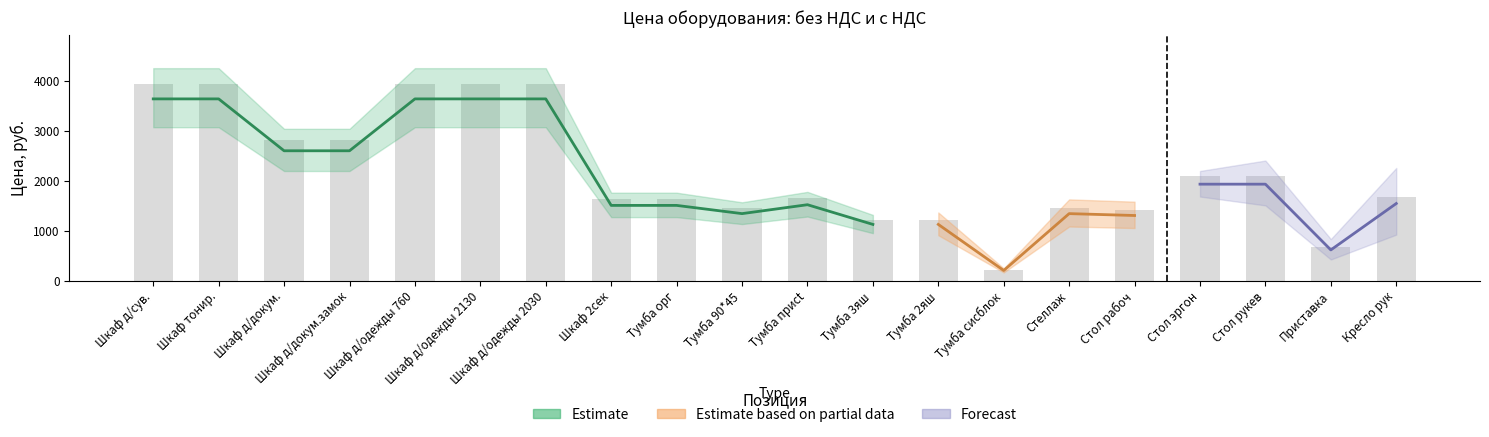

What is the approximate value at Шкаф д/сув.?

3947.9